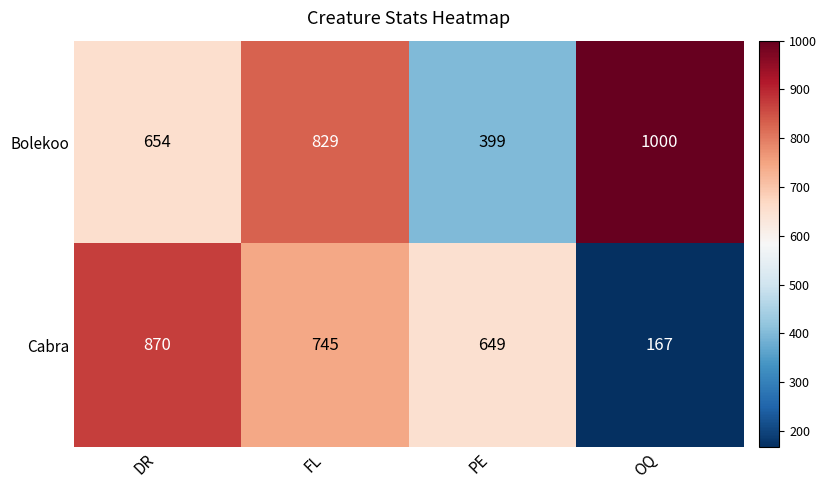

Reading left to right, extract all data points from this chart.

Bolekoo: DR=654	FL=829	PE=399	OQ=1000
Cabra: DR=870	FL=745	PE=649	OQ=167